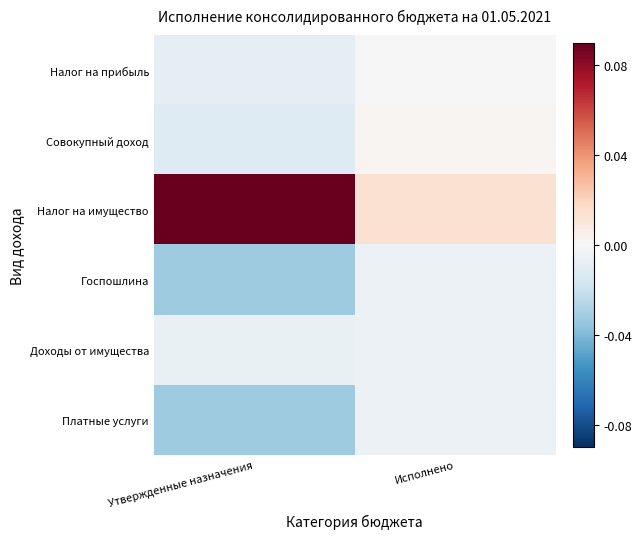

Rank the series by their maximum value, from highest to lowest.

Налог на имущество, Совокупный доход, Налог на прибыль, Госпошлина, Доходы от имущества, Платные услуги